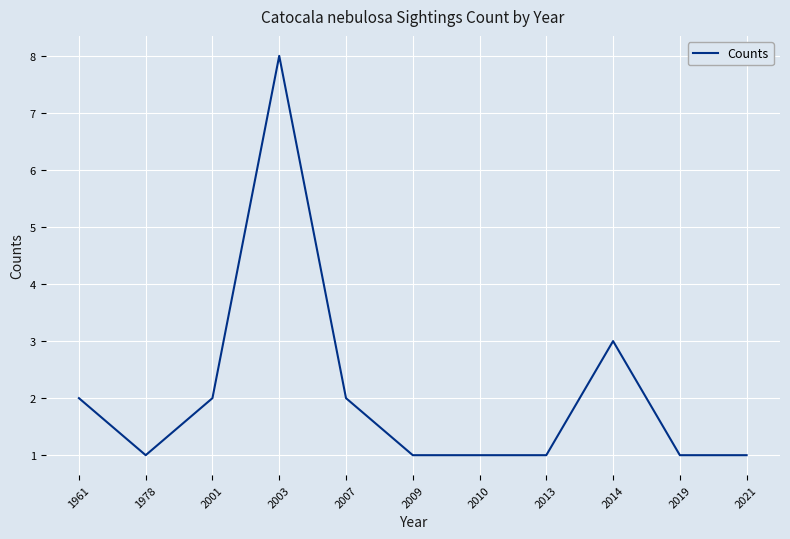

Is this an area chart (filled region under the line)?

No